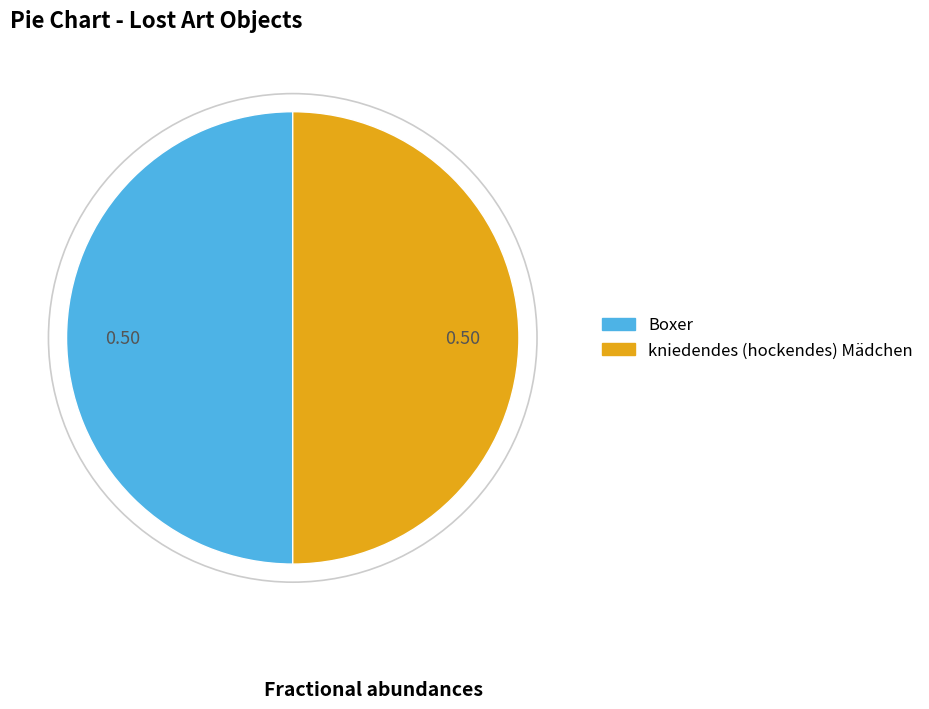

Combined, do Boxer and kniedendes (hockendes) Mädchen account for over 50%?

Yes